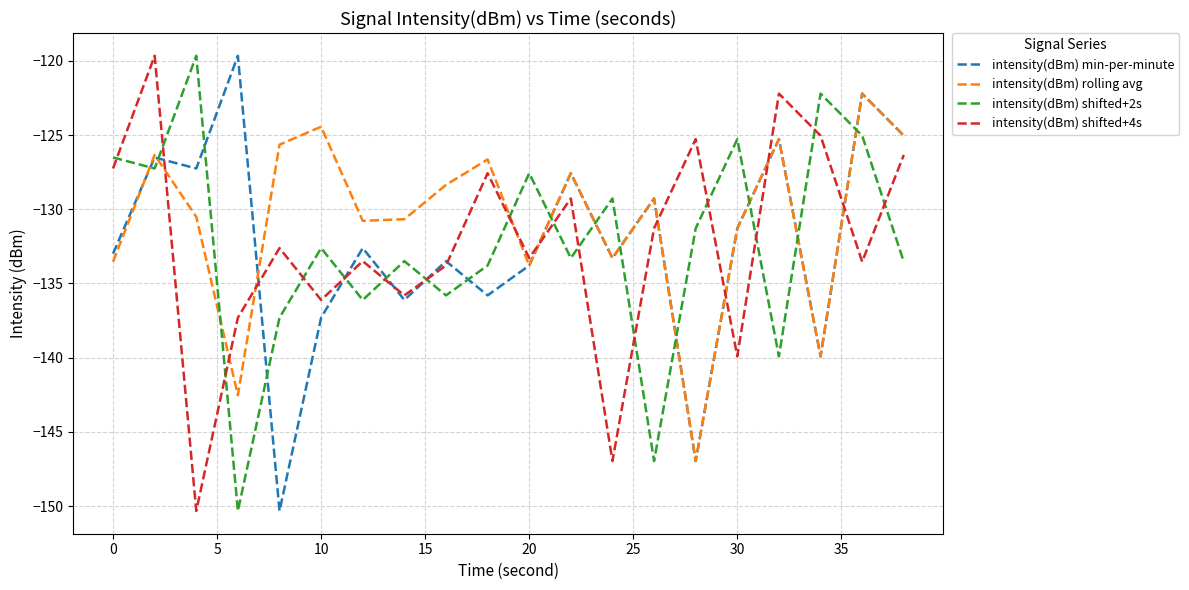

What is the maximum value shown in the chart?

-119.7